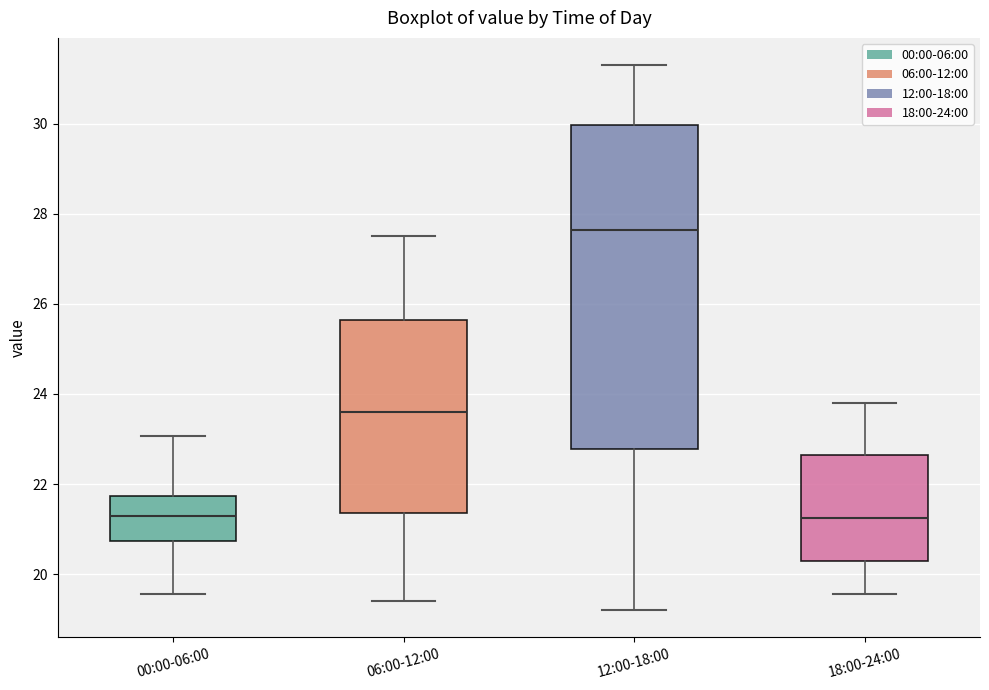

Which box is the tallest, from its lower edge to its upper edge?

12:00-18:00